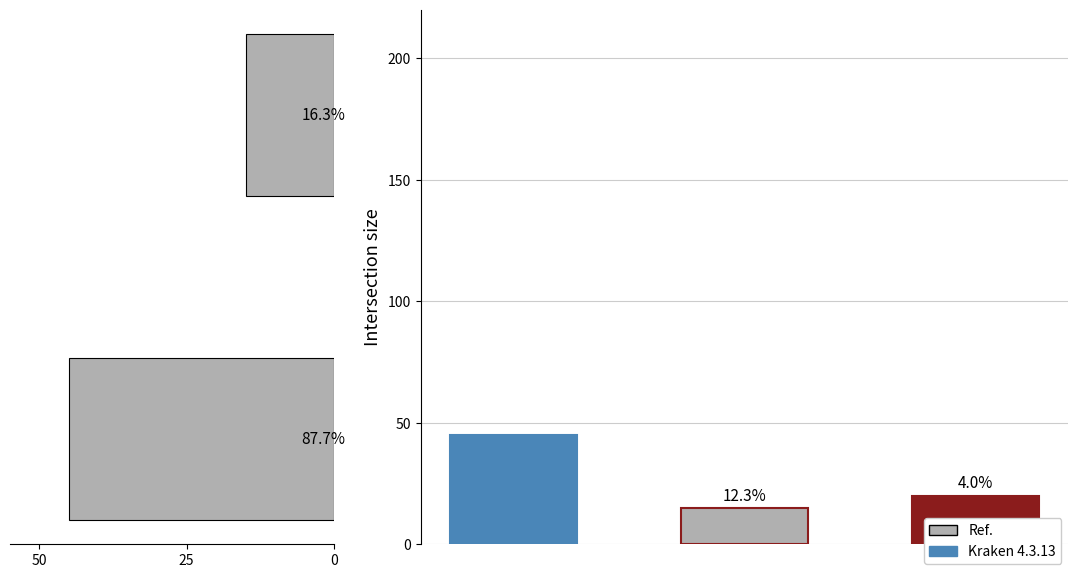

What is the average value?

30